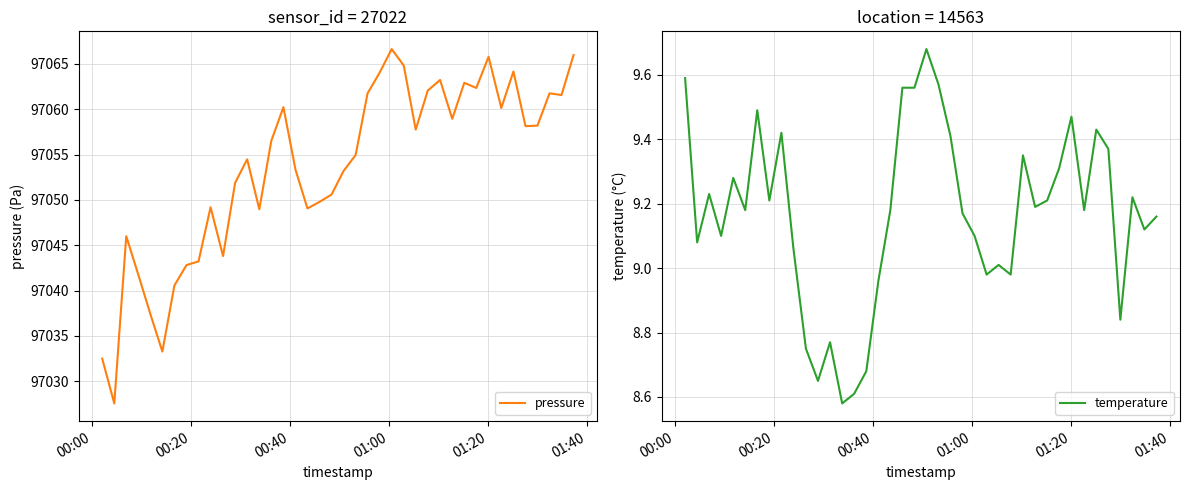

What is the minimum value for pressure?

97027.6